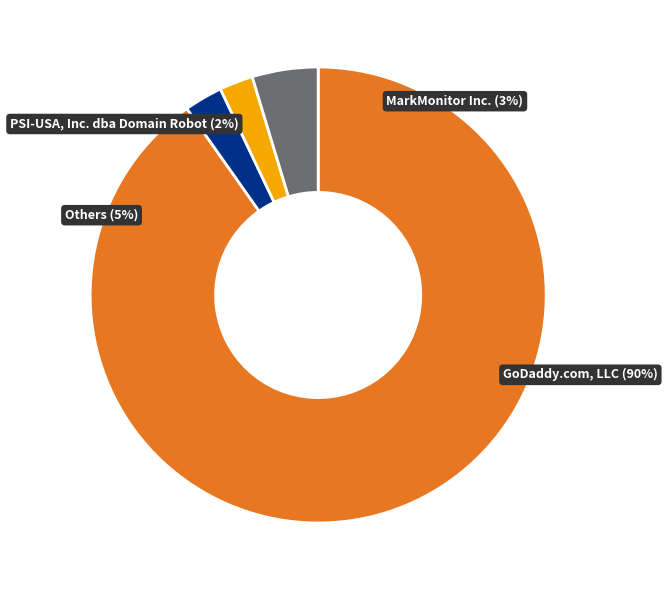

True or false: 10dencehispahard, S.L. accounts for 1% of the total.

False